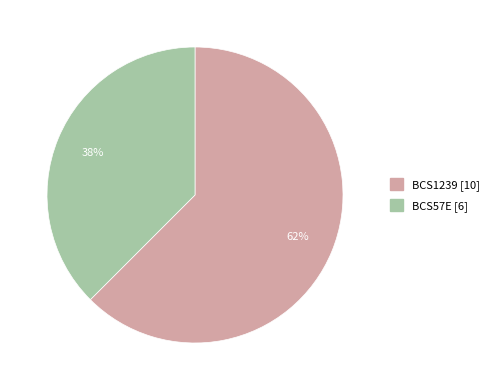

To the nearest percent, what is the average slice percentage?

50%